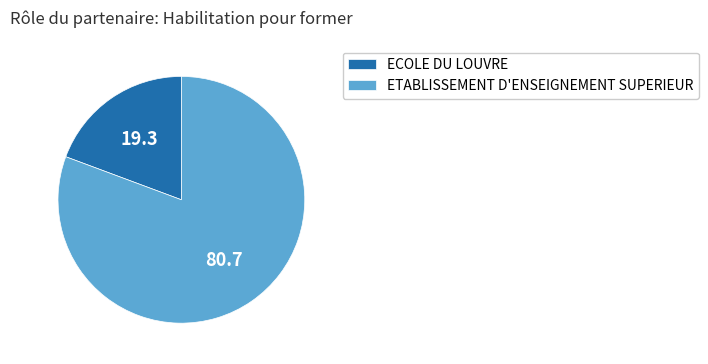

Rank the categories by value from lowest to highest.

ECOLE DU LOUVRE, ETABLISSEMENT D'ENSEIGNEMENT SUPERIEUR